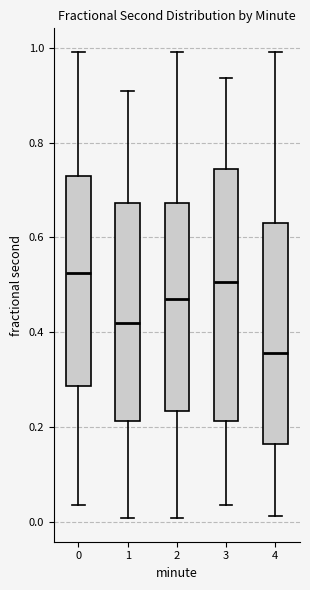

Where is the lower edge of the box at x = 1 on the y-axis? The values are not printed on the chart, so give them approximately, as read against the axis.

0.22